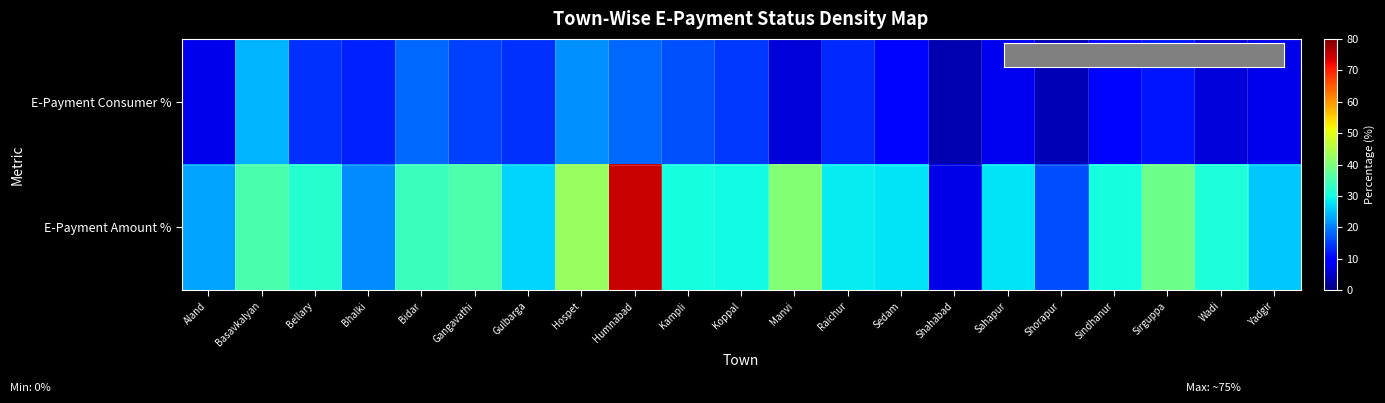

Which series has the largest total across all categories?

E-Payment Amount %